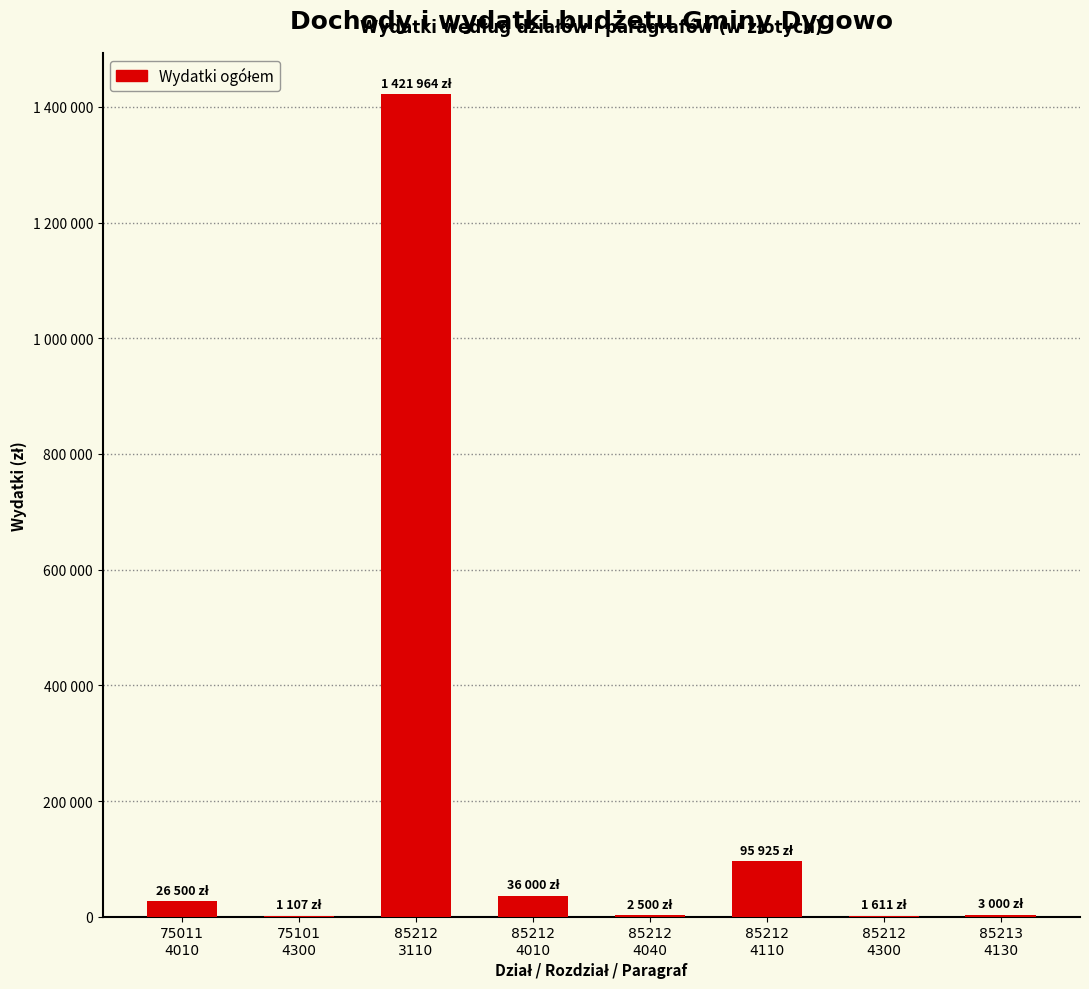

Which label corresponds to the smallest value in the chart?

75101
4300